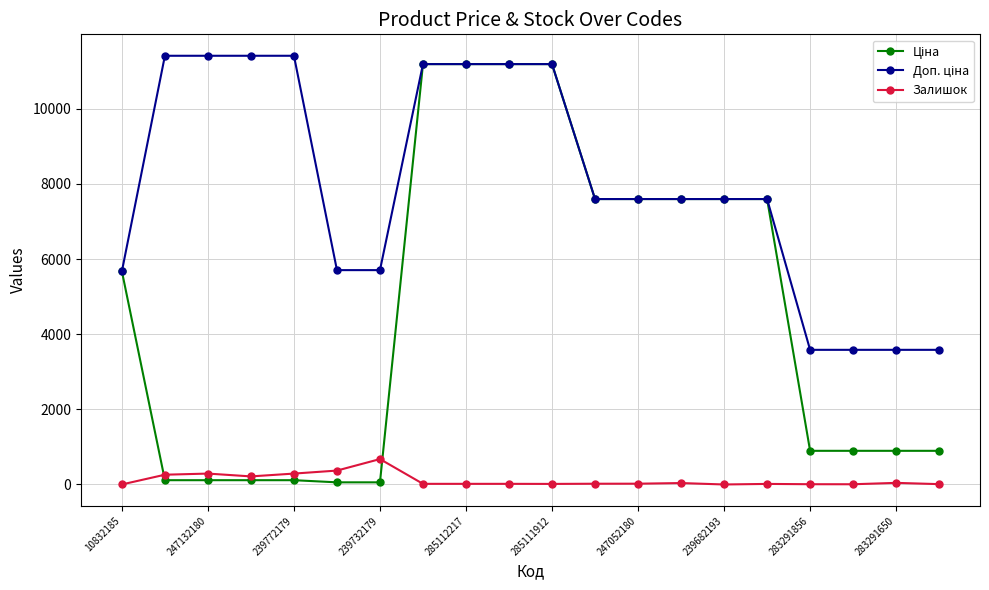

How many categories are shown in the chart?

20